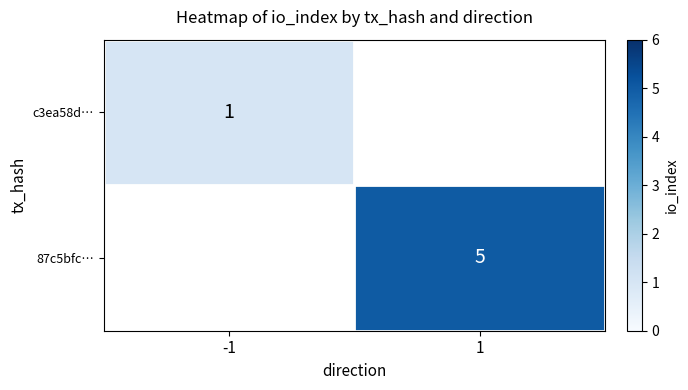

Is the value of 87c5bfc… at 1 greater than the value of c3ea58d… at -1?

Yes